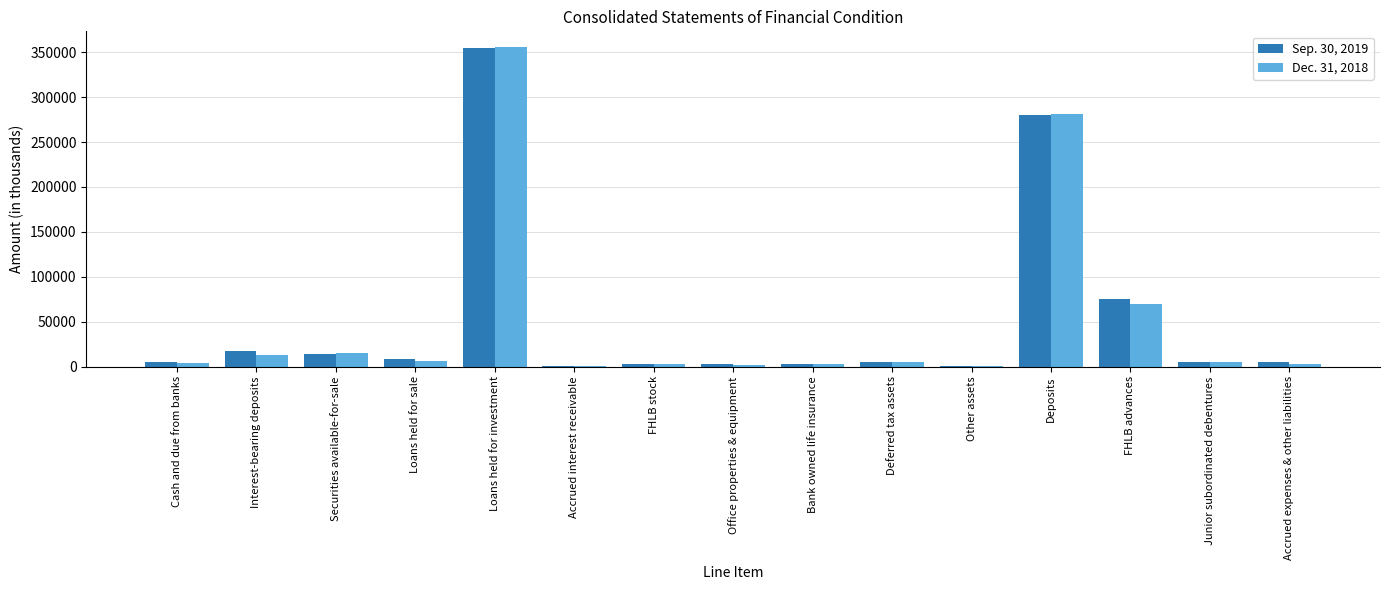

Are the bars horizontal?

No